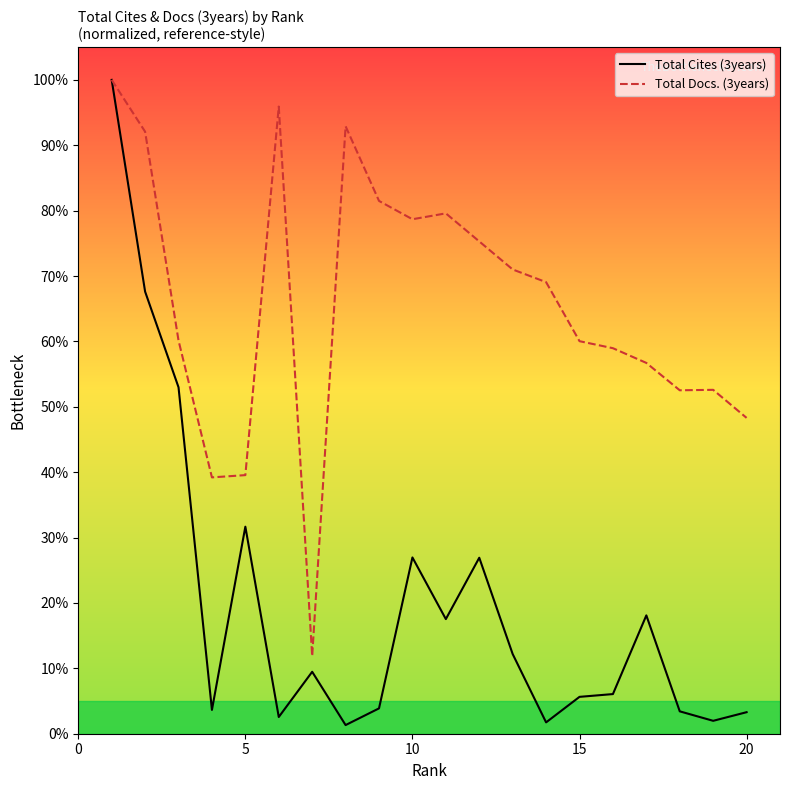

Which series has the largest total across all categories?

Total Docs. (3years)